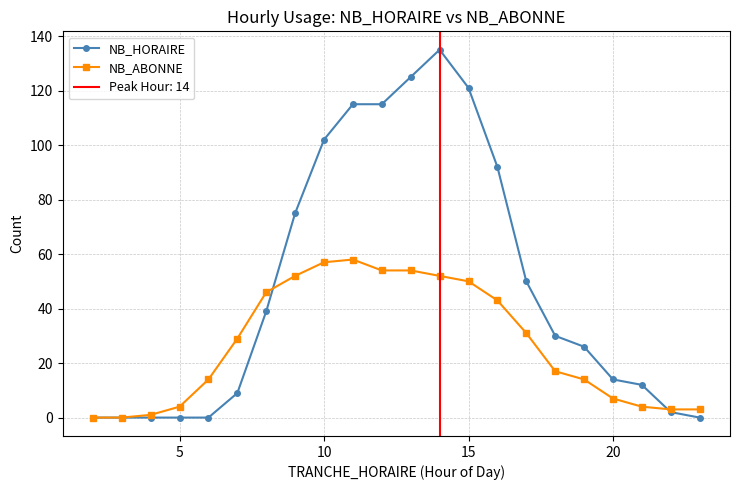

How many lines are shown in the chart?

2